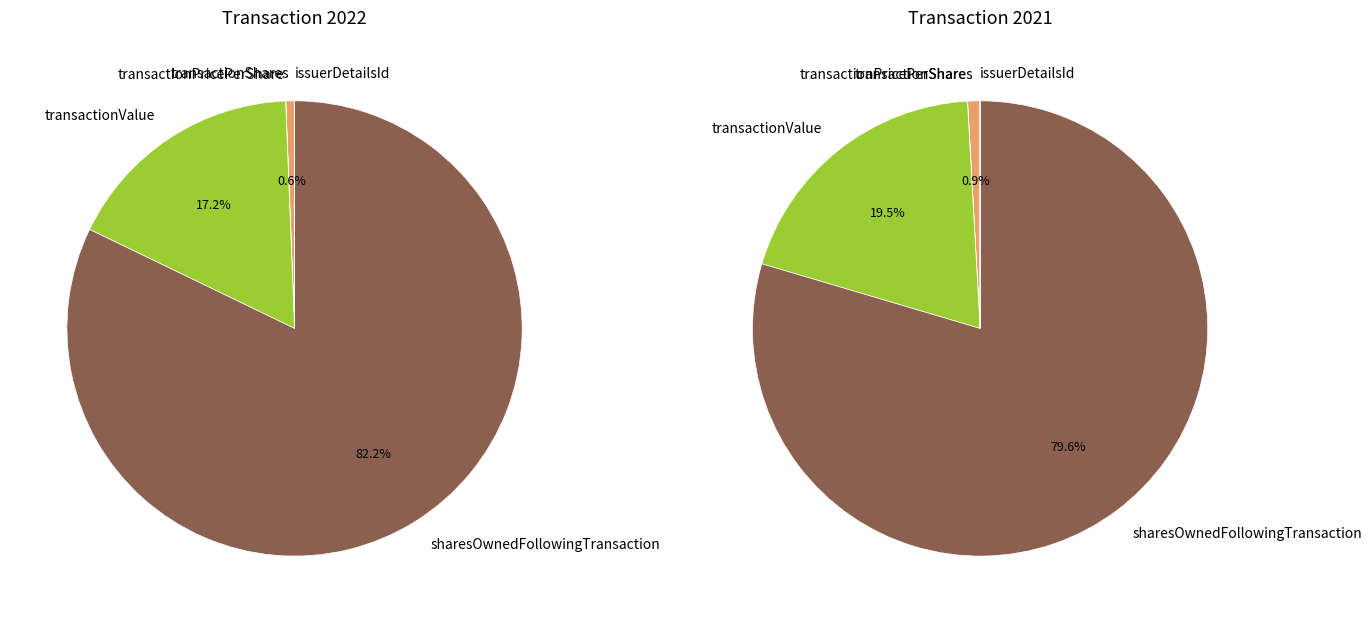

Is there any slice that represents more than half of the pie?

Yes